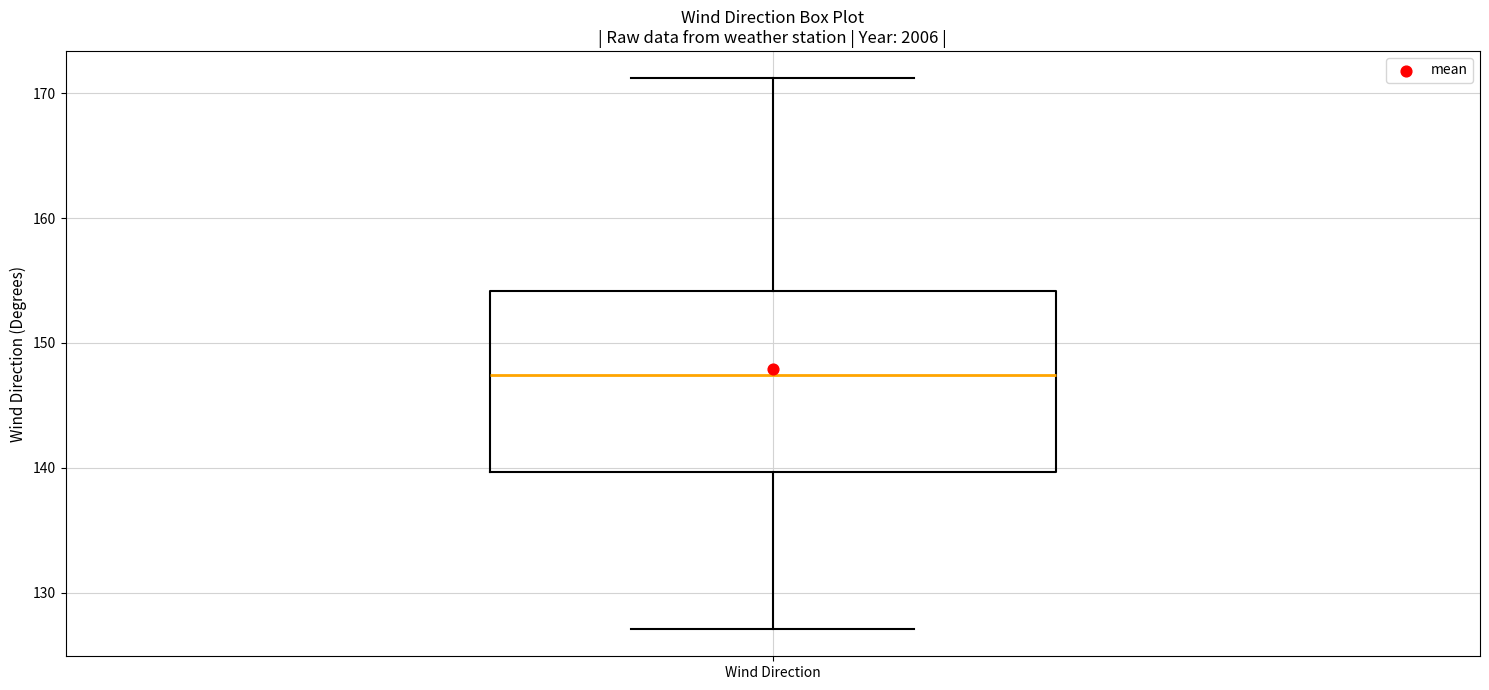

Where is the lower edge of the box for Wind Direction on the y-axis? The values are not printed on the chart, so give them approximately, as read against the axis.

140